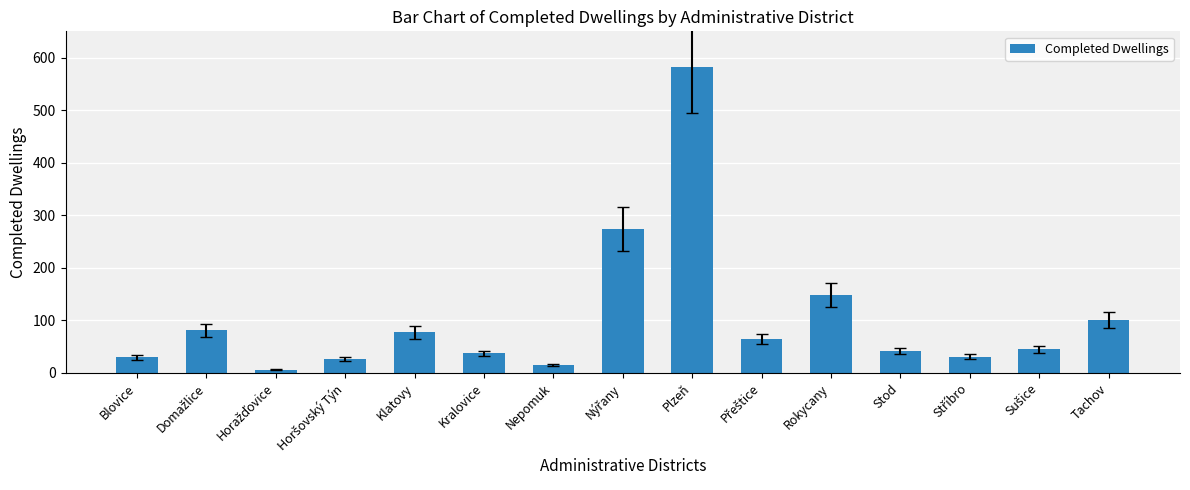

What is the difference between the maximum and second lowest values?

568